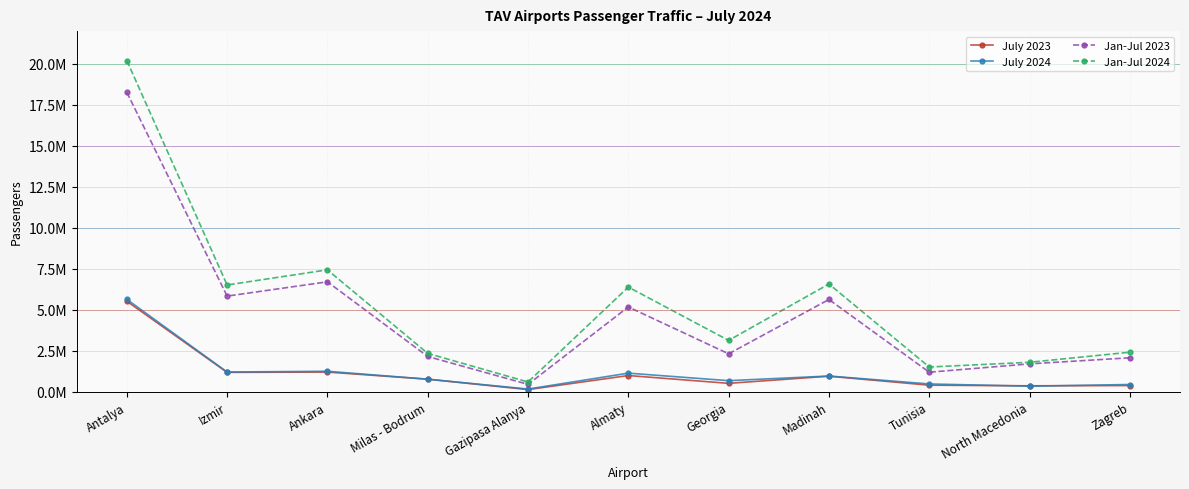

Which category has the lowest value across all series?

Gazipasa Alanya